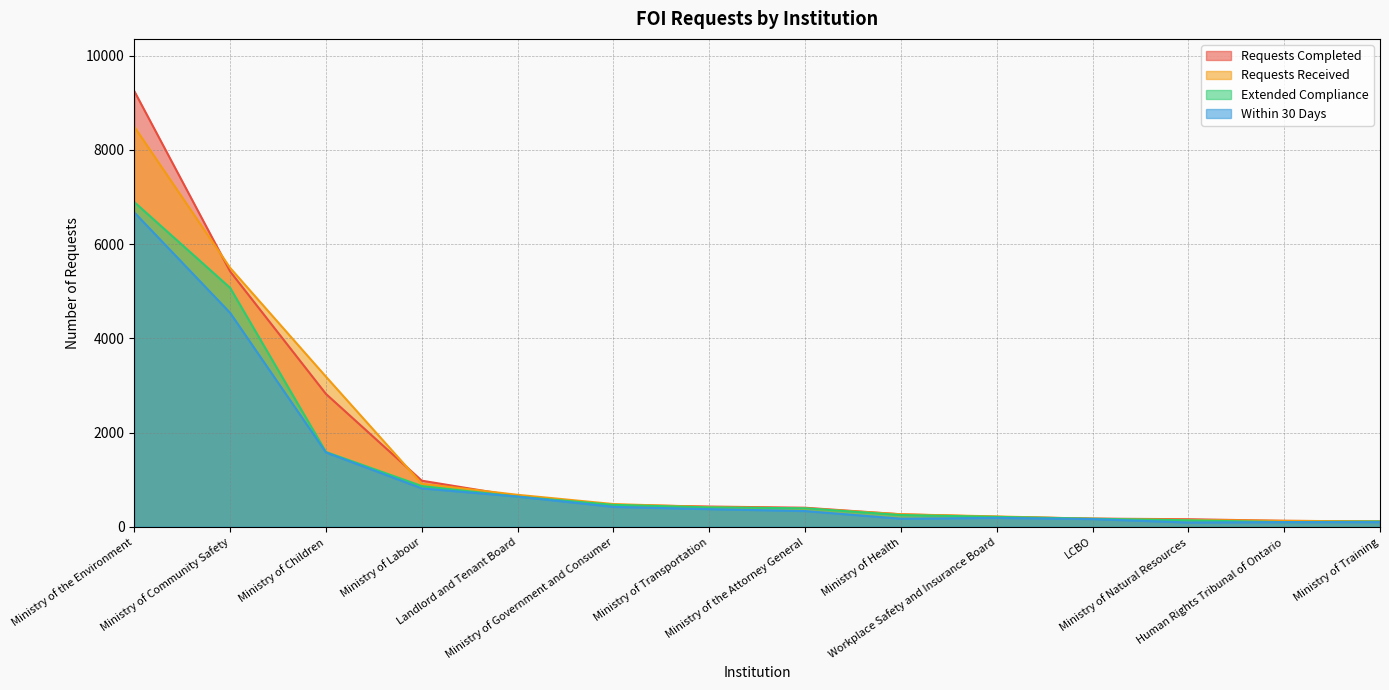

True or false: Extended Compliance and Within 30 Days cross at least once.

False